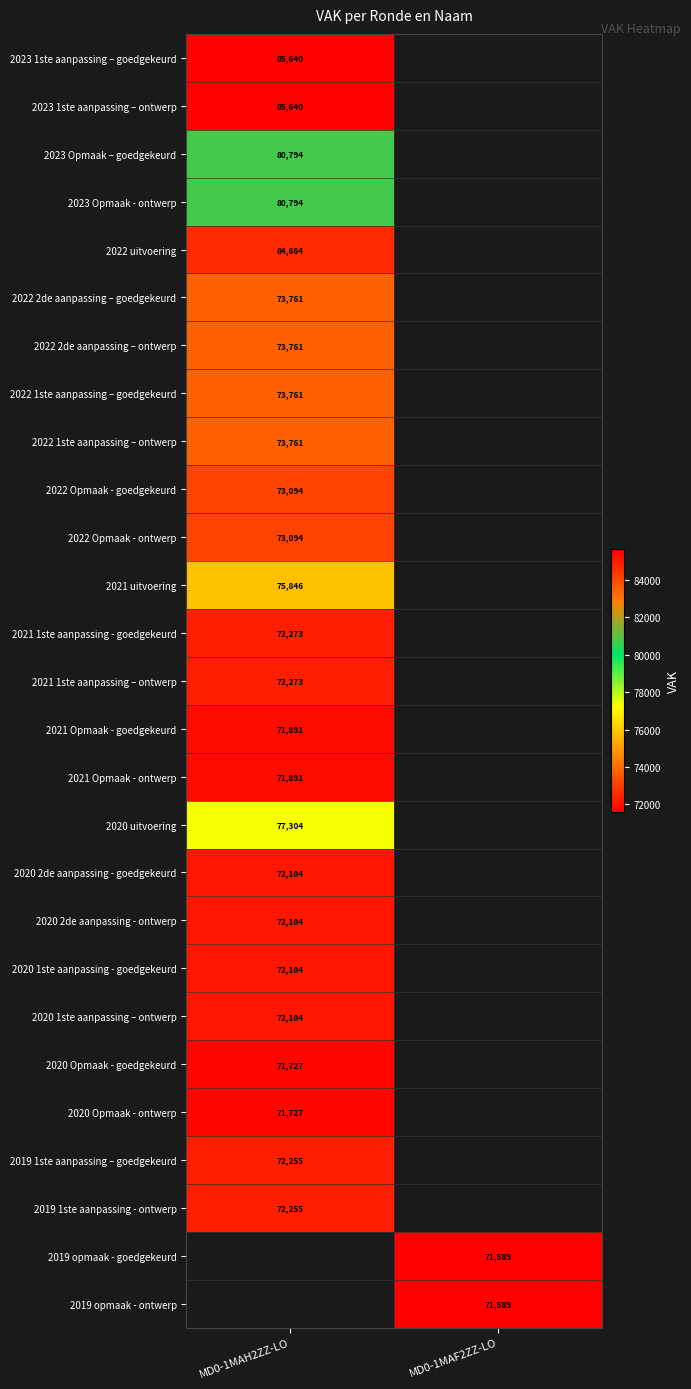

True or false: 2021 1ste aanpassing - goedgekeurd has a value of 72273 at MD0-1MAH2ZZ-LO.

True